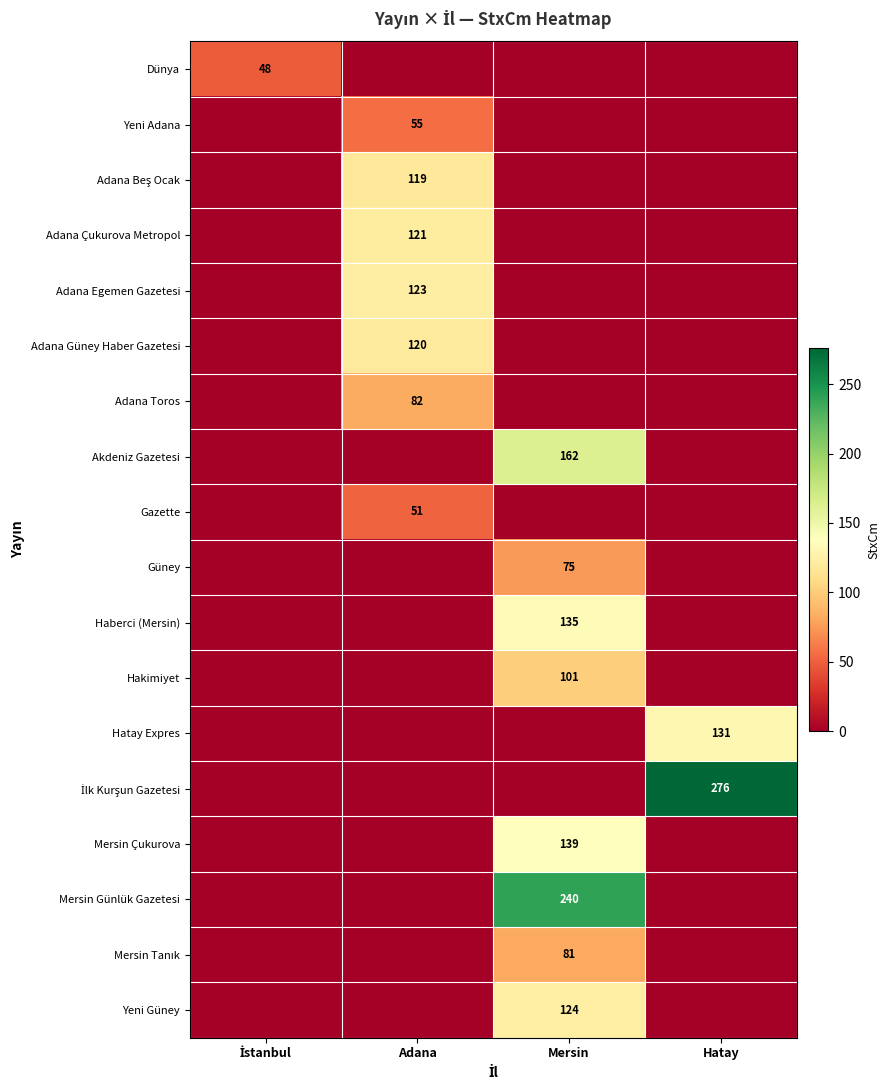

True or false: Gazette has a value of 71 at Adana.

False